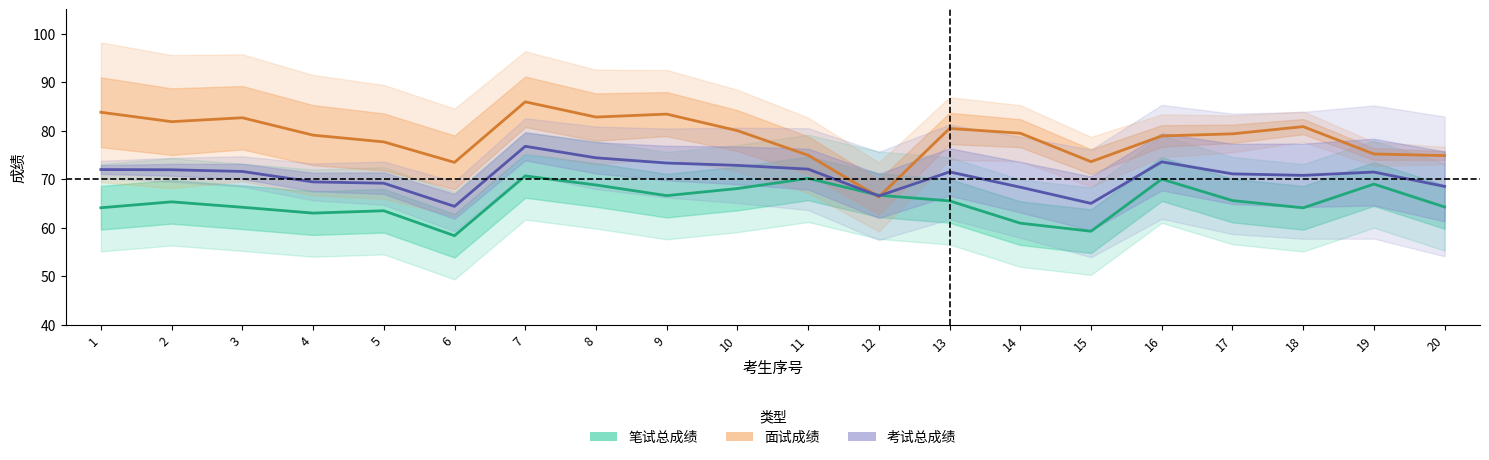

Which series changed the most between 5 and 12?

面试成绩